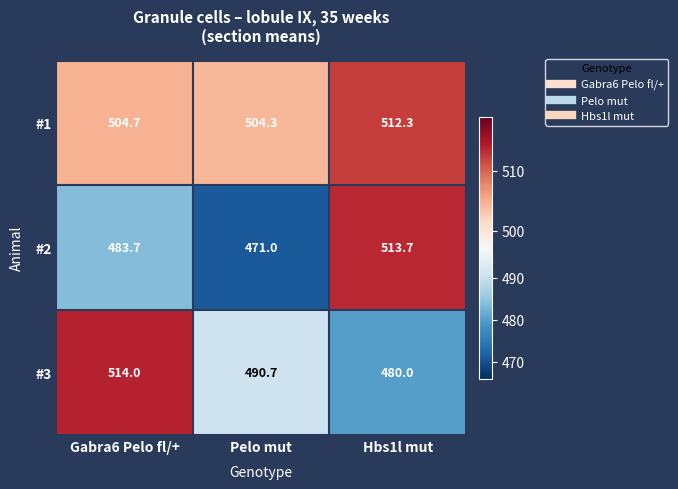

List the series in order of their overall mean, lowest first.

#2, #3, #1